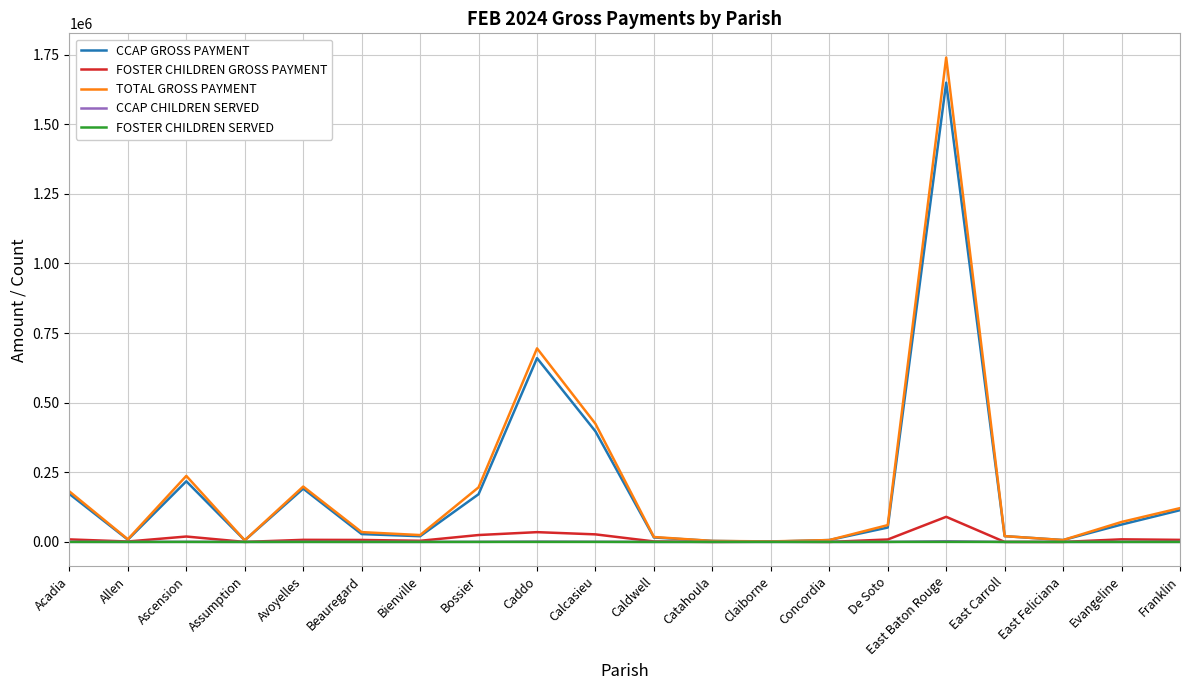

What is the total value across all series at Claiborne?

3729.6